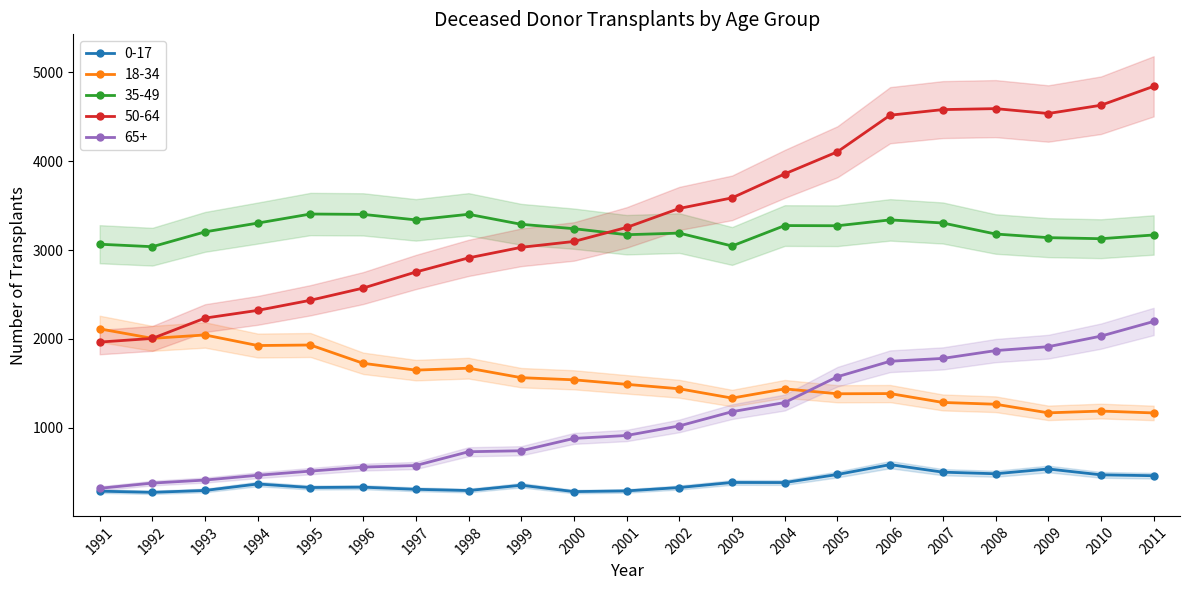

True or false: 35-49 has a value of 4344 at 1991.

False